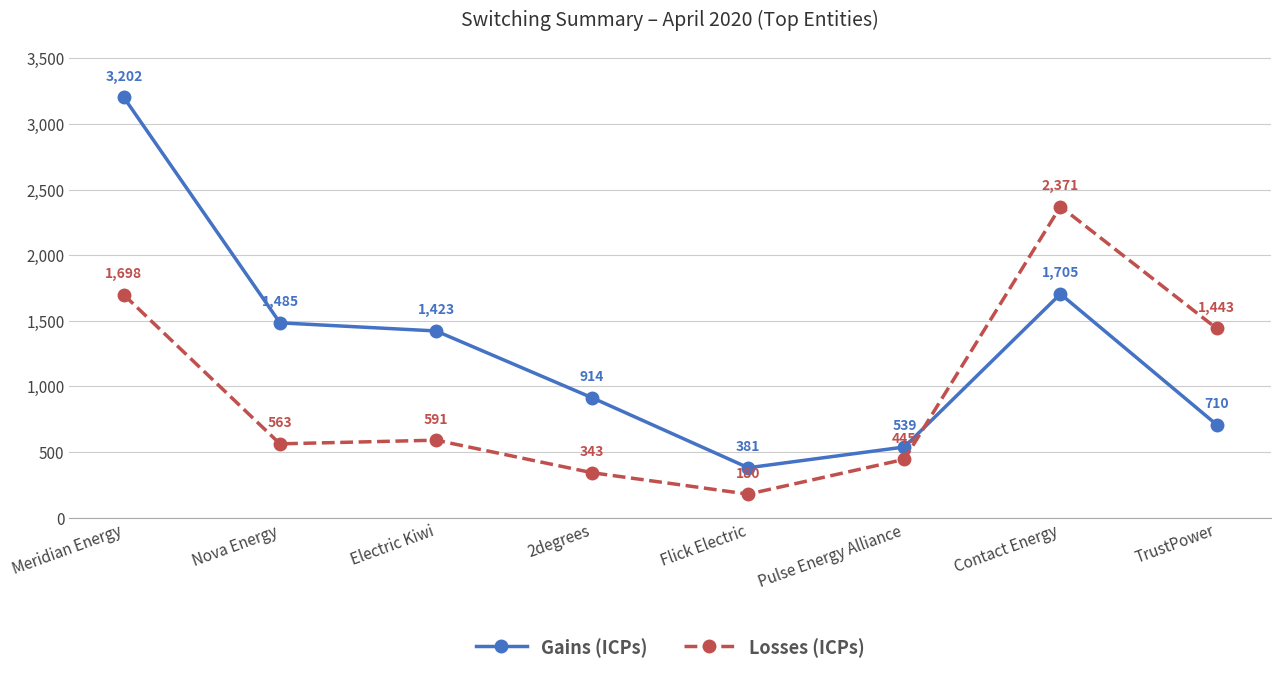

Where is the first local maximum for Losses (ICPs)?

Electric Kiwi